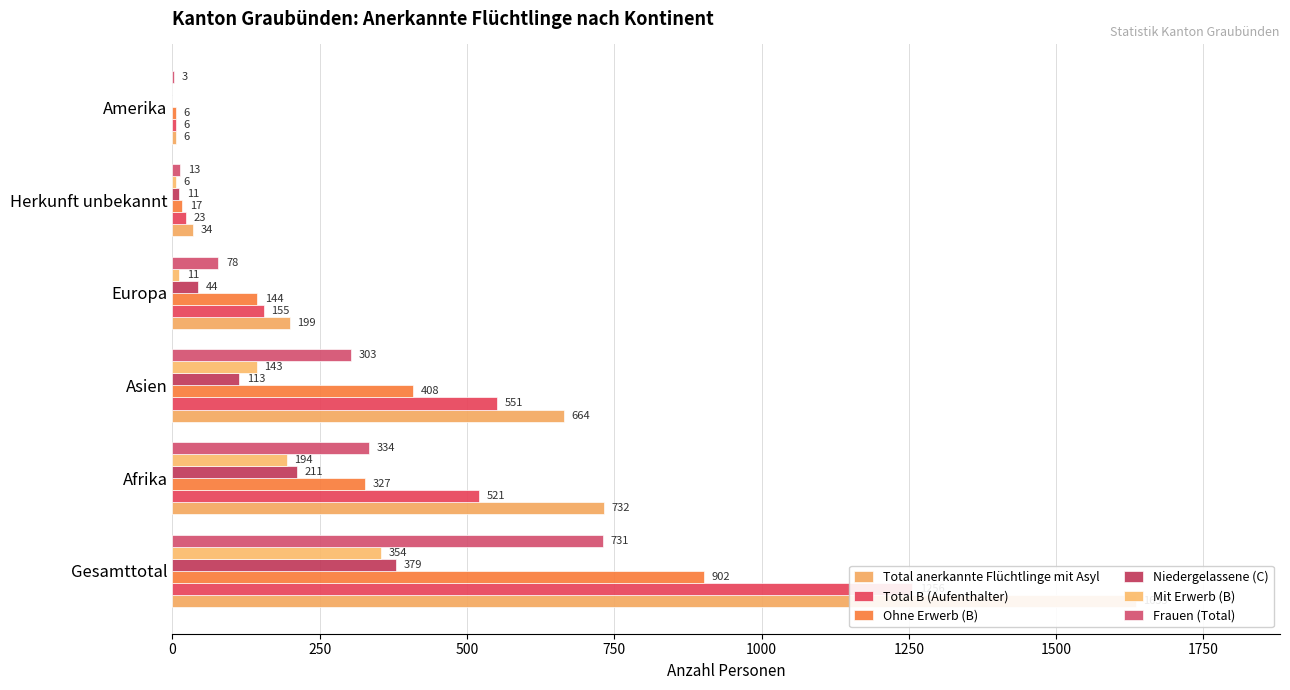

Which series has the largest range (max minus min)?

Total anerkannte Flüchtlinge mit Asyl